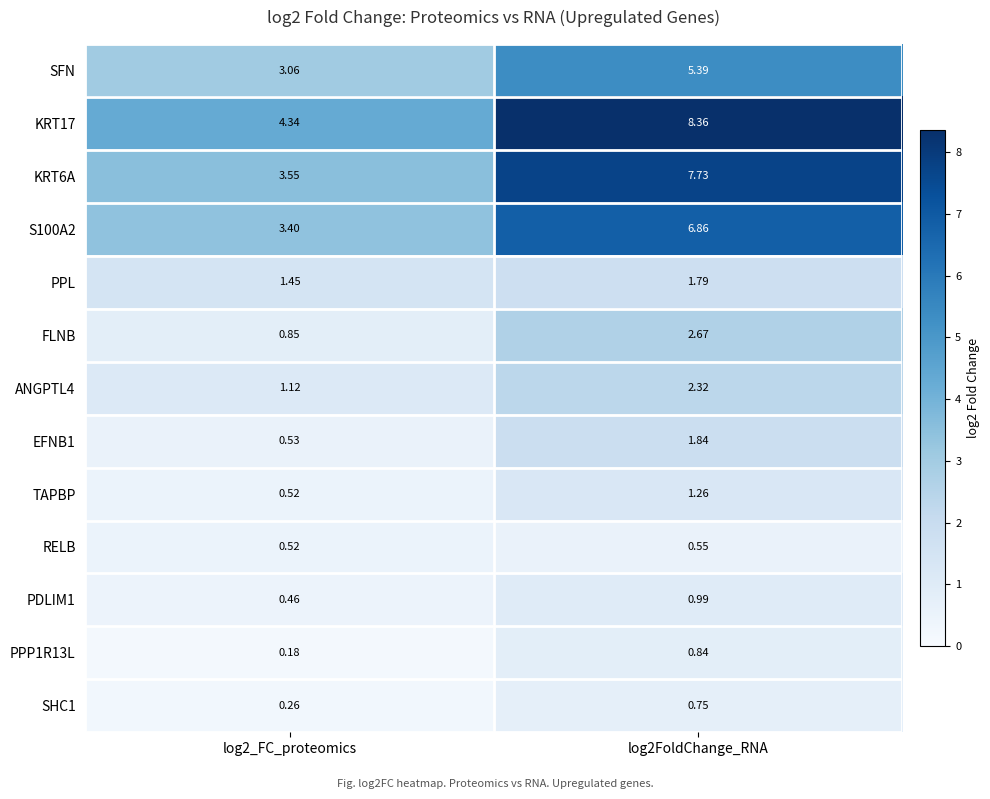

Count the number of categories in the chart.

2